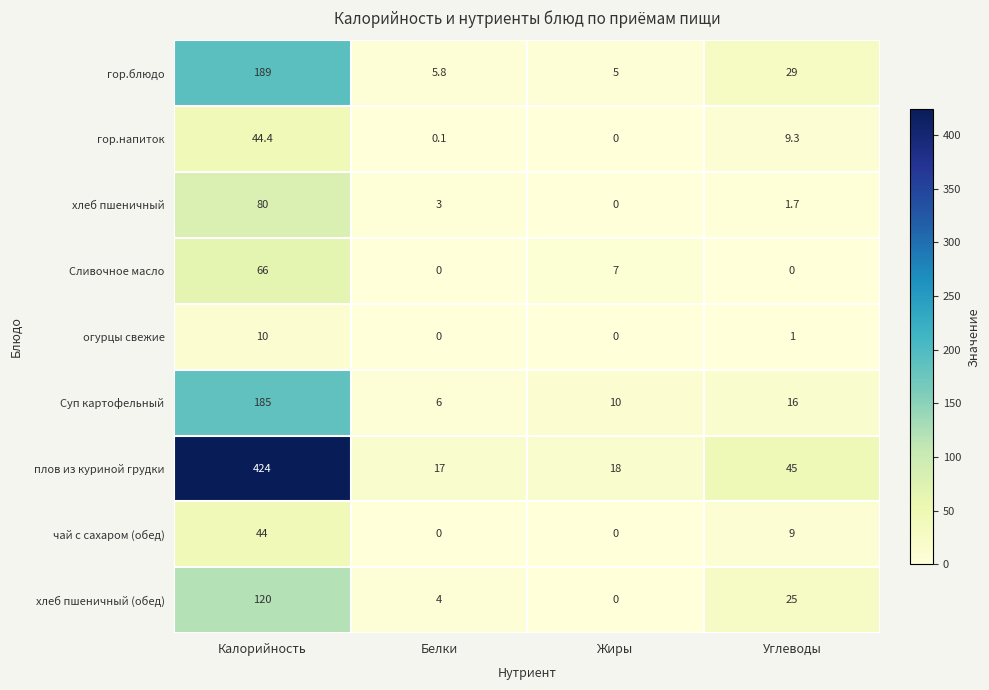

The чай с сахаром (обед) series shows 9.0 at Углеводы. True or false?

True